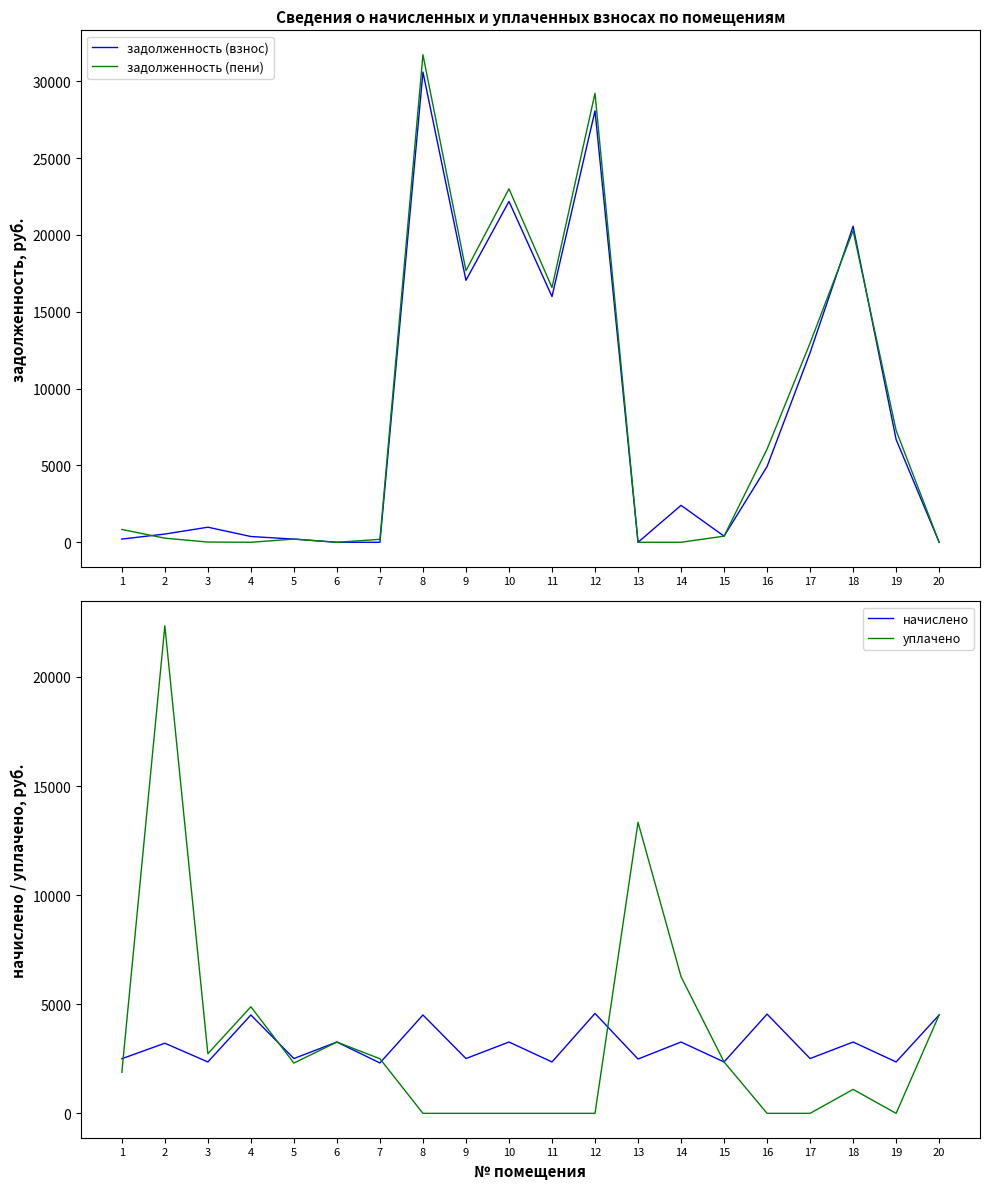

After their last crossing, which series has the higher values: начислено or задолженность (взнос)?

начислено